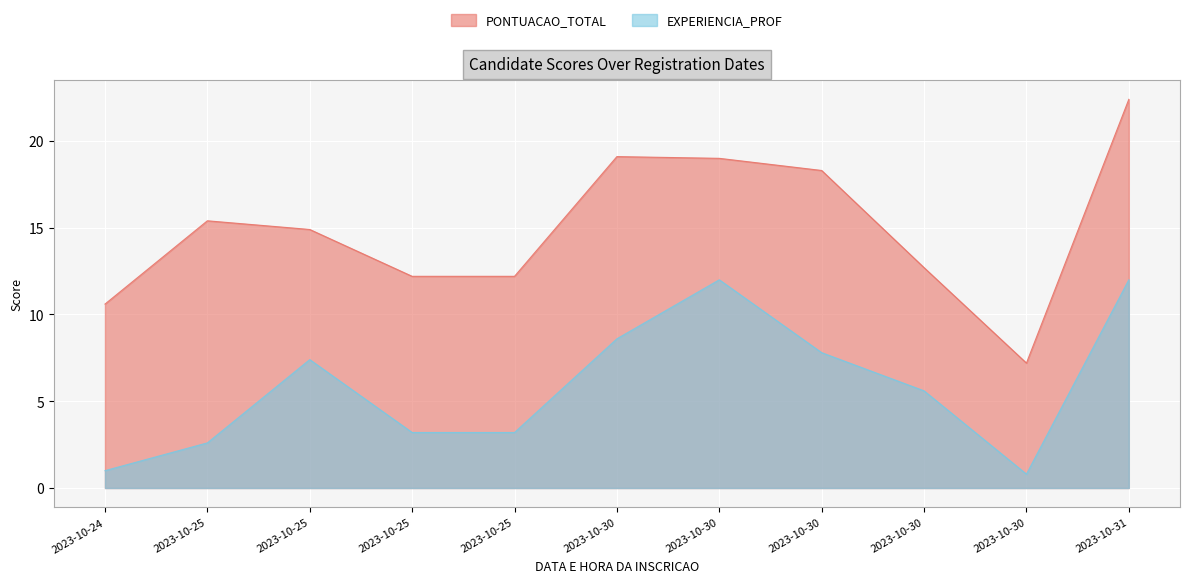

True or false: PONTUACAO_TOTAL and EXPERIENCIA_PROF cross at least once.

False